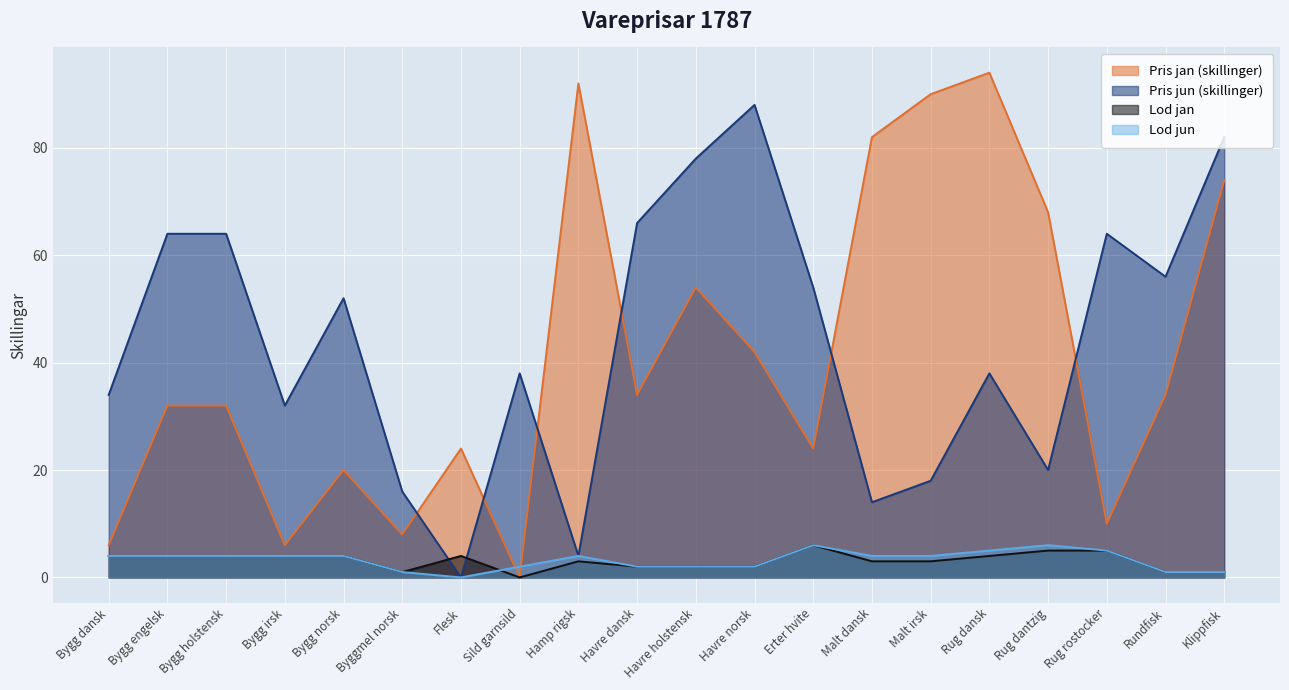

At which category is the sum across all series the highest?

Klippfisk